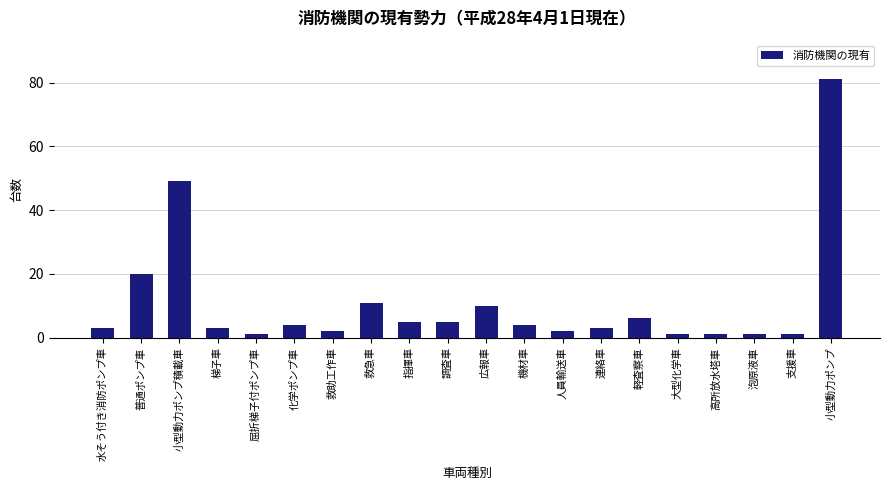

True or false: the data shows 1 at 屈折梯子付ポンプ車.

True